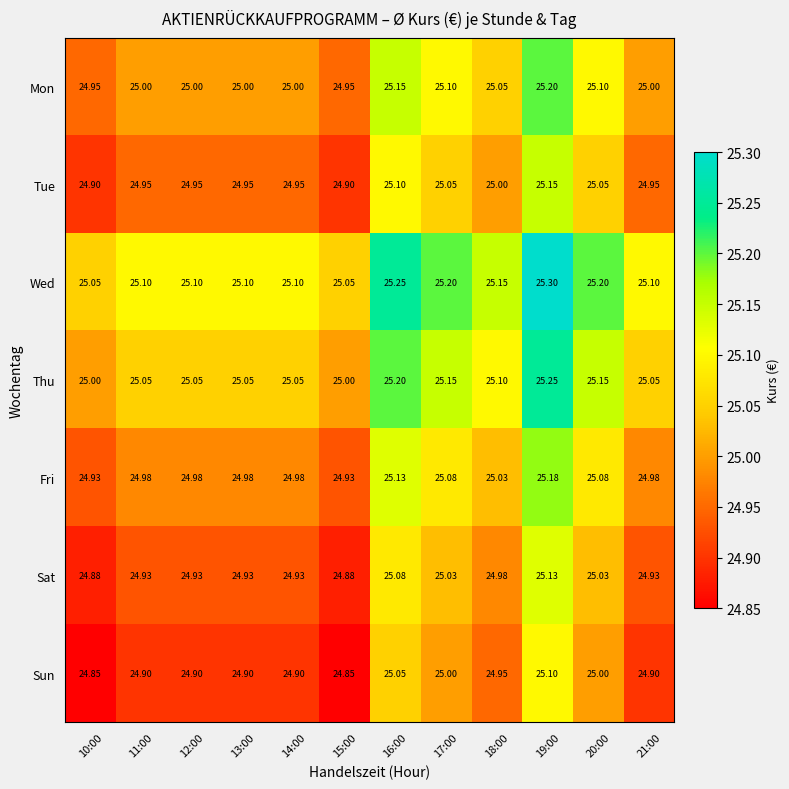

Count the number of data series in this chart.

7